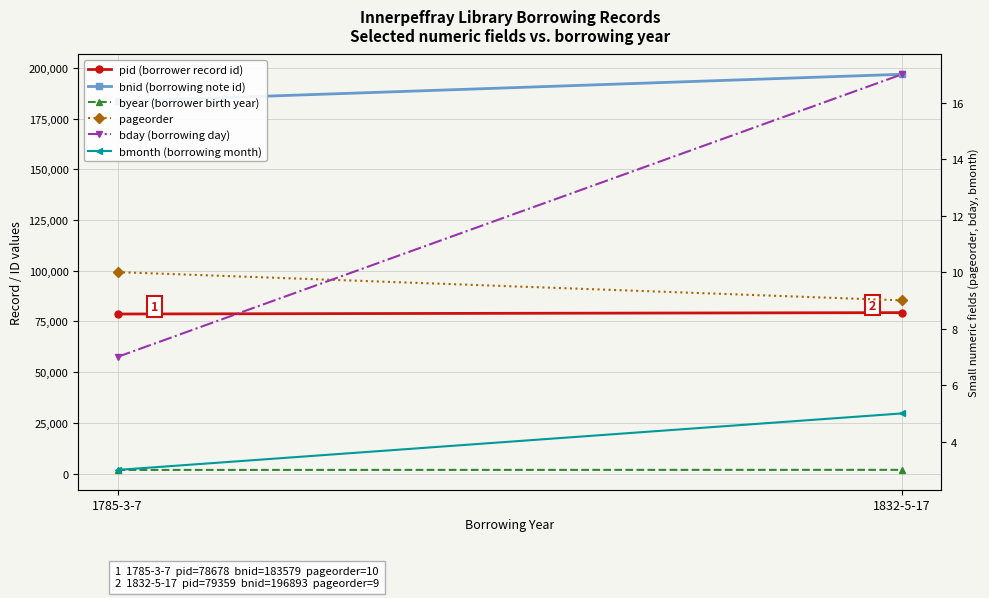

What are all the series names shown in the legend?

pid (borrower record id), bnid (borrowing note id), byear (borrower birth year), pageorder, bday (borrowing day), bmonth (borrowing month)